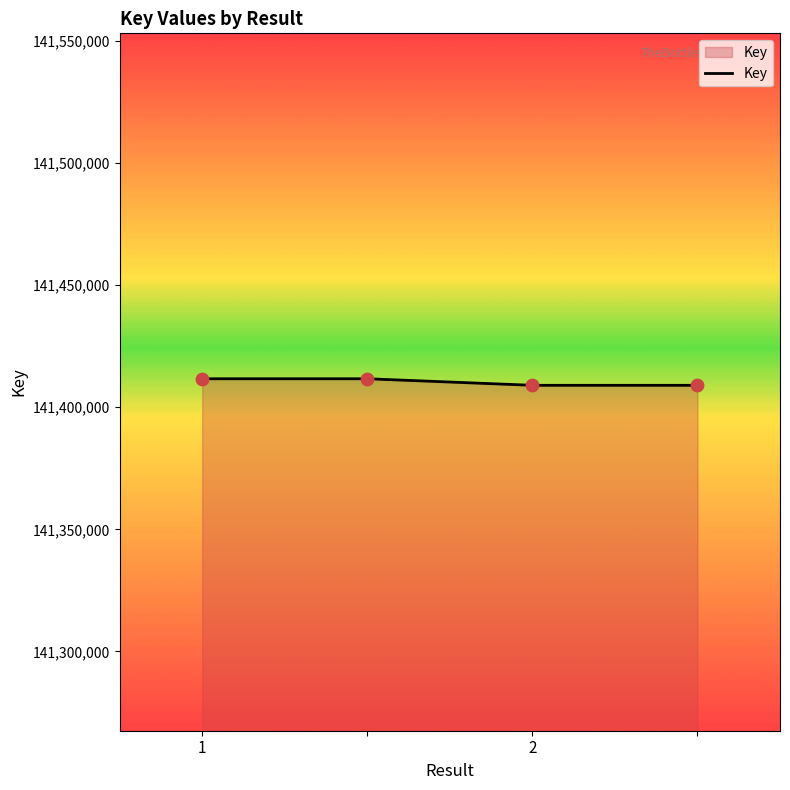

True or false: there are more than 1 points higher than both neighbors.

False